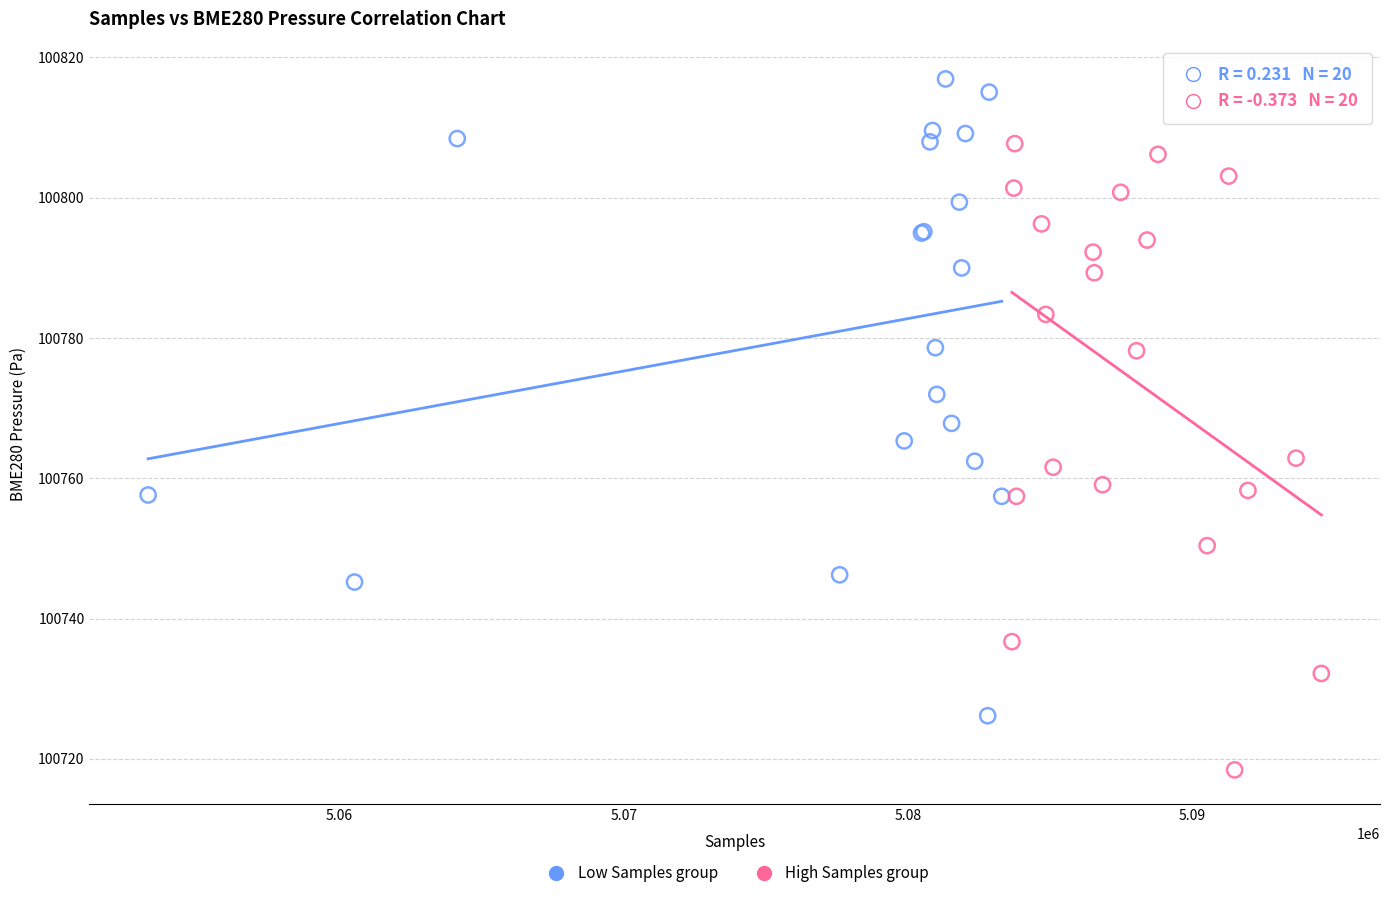

Which series reaches the minimum Y coordinate?

High Samples group